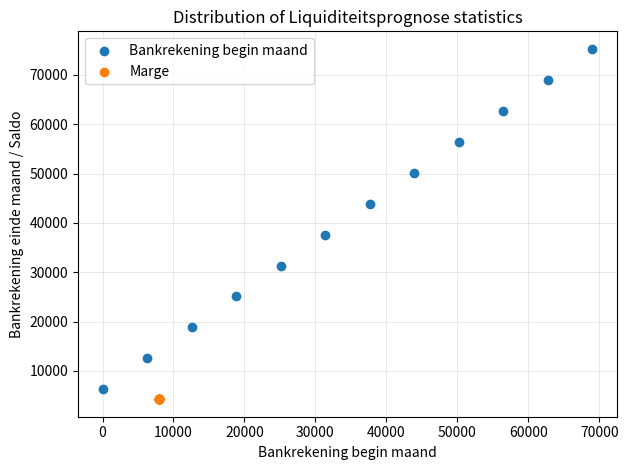

Which series contains the highest Y value?

Bankrekening begin maand